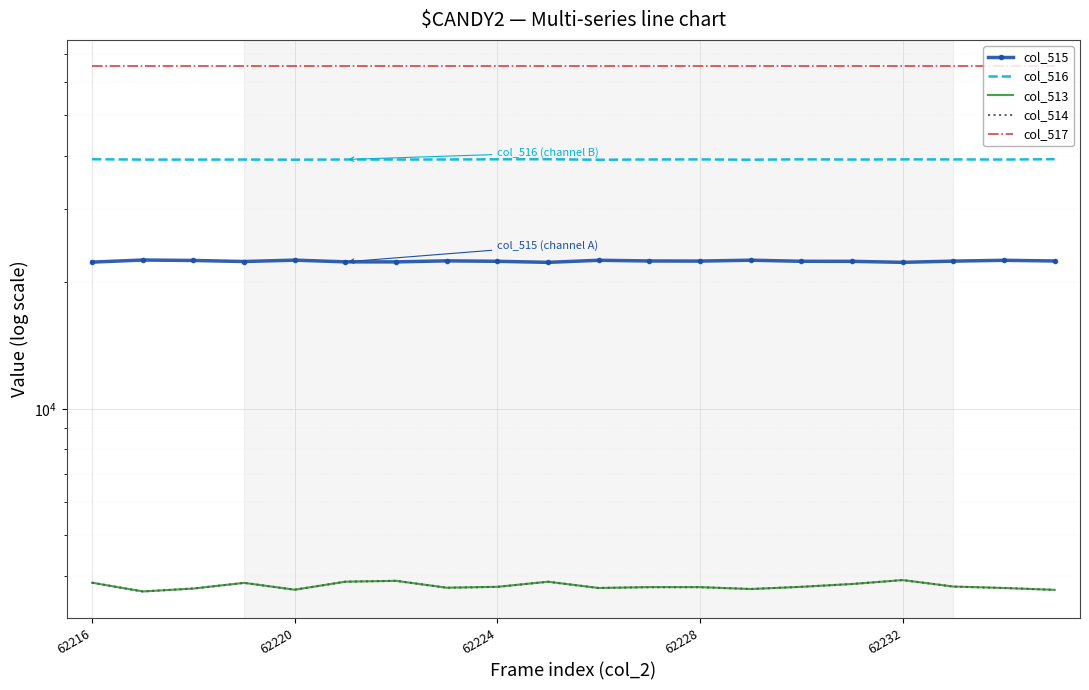

What is the minimum value shown in the chart?

3669